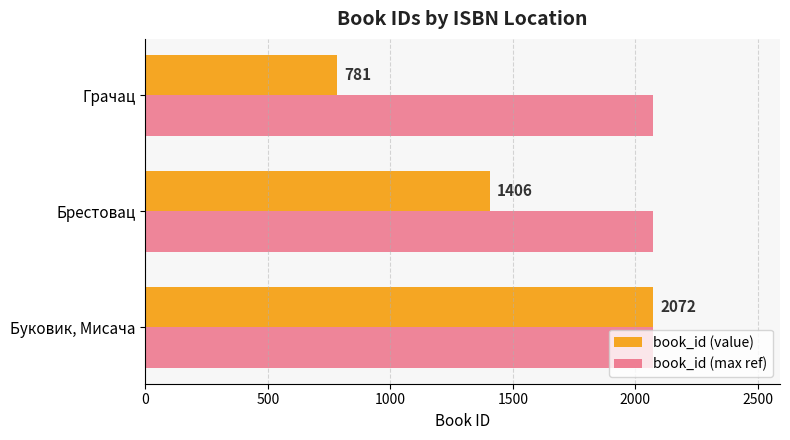

Which series has the largest total across all categories?

book_id (max ref)